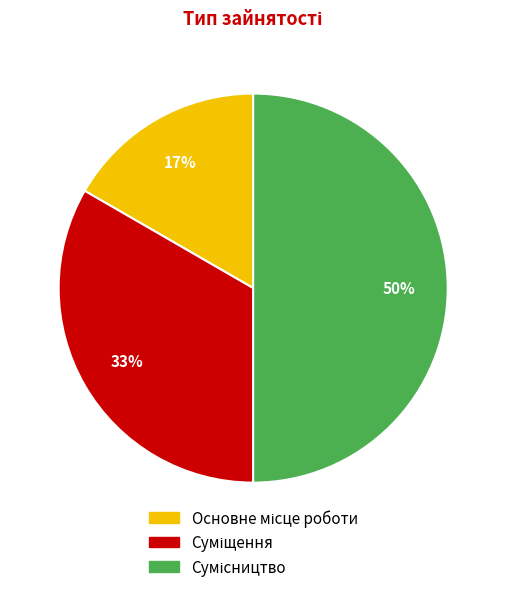

To the nearest percent, what is the average slice percentage?

33%